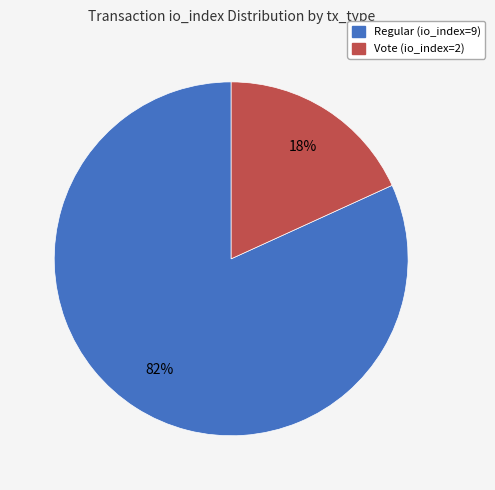

How many segments does this pie chart have?

2